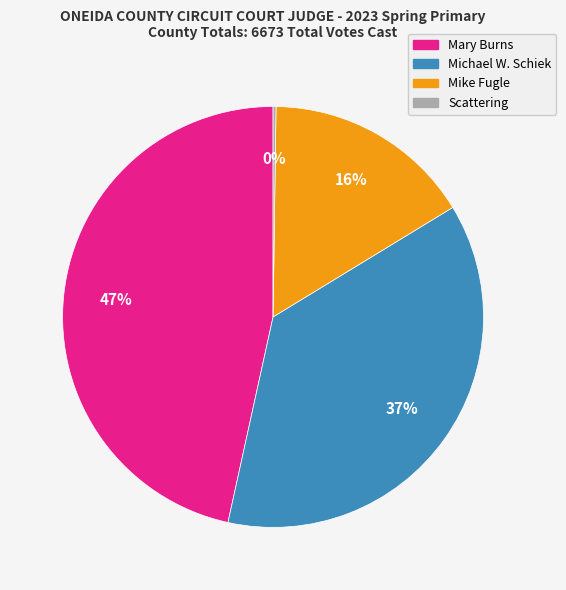

Which has a higher value, Mike Fugle or Mary Burns?

Mary Burns